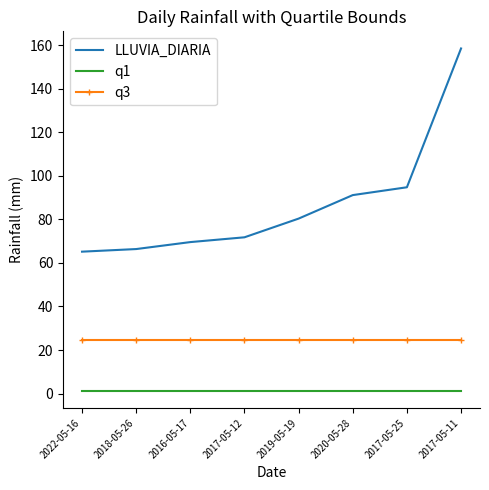

What is the minimum value for LLUVIA_DIARIA?

65.2